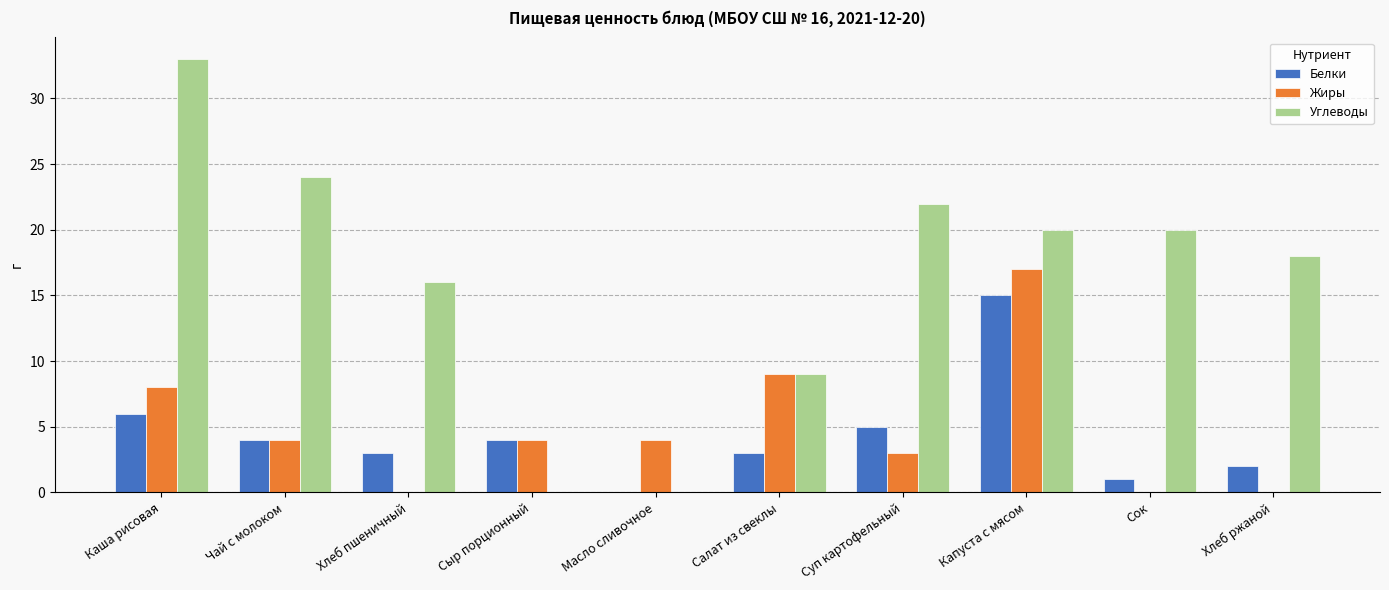

At which category is the sum across all series the highest?

Капуста с мясом